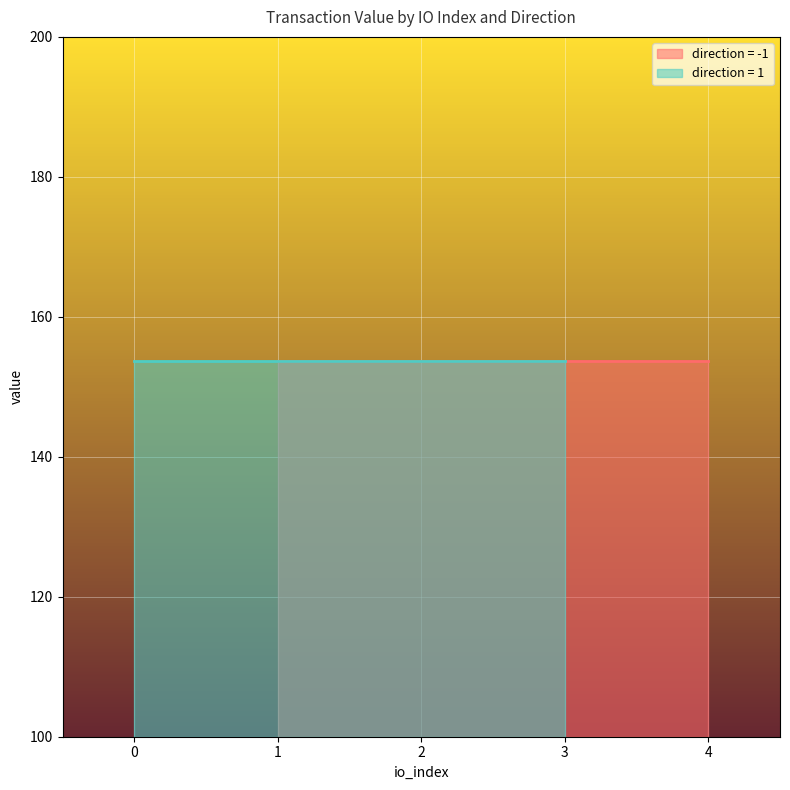

True or false: value and io_index intersect in this chart.

False